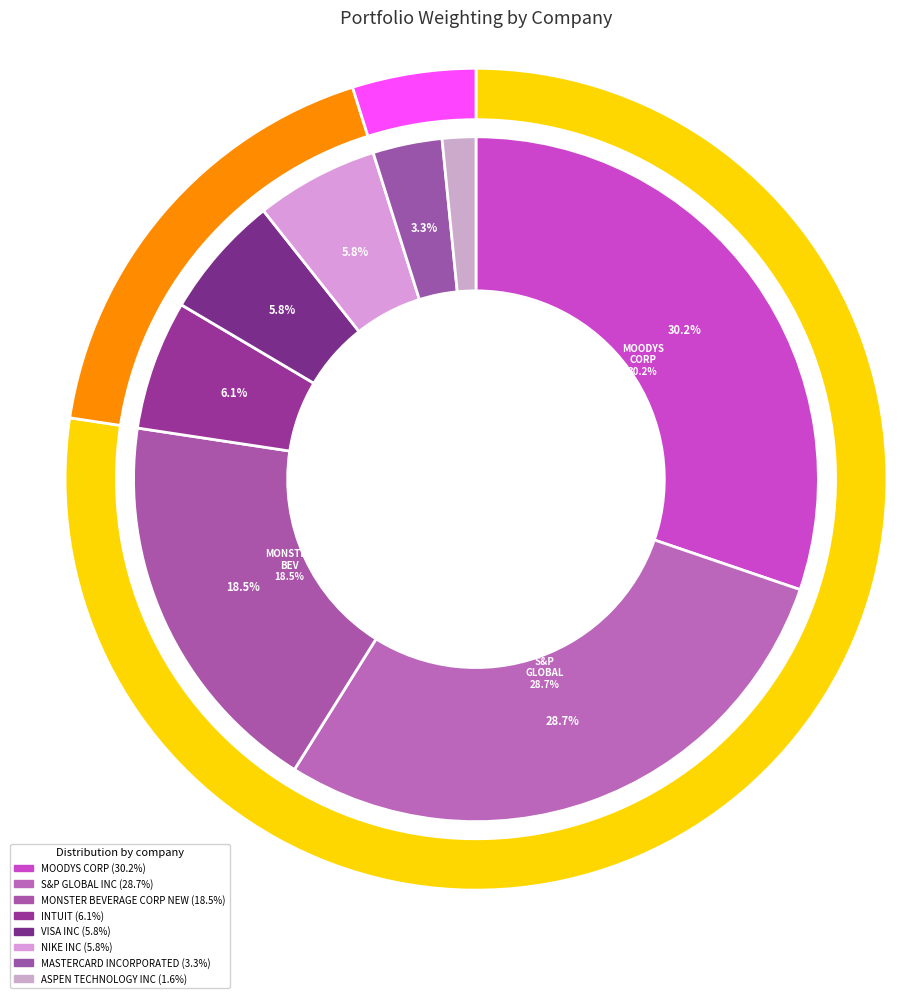

Which slice is the smallest?

ASPEN TECHNOLOGY INC